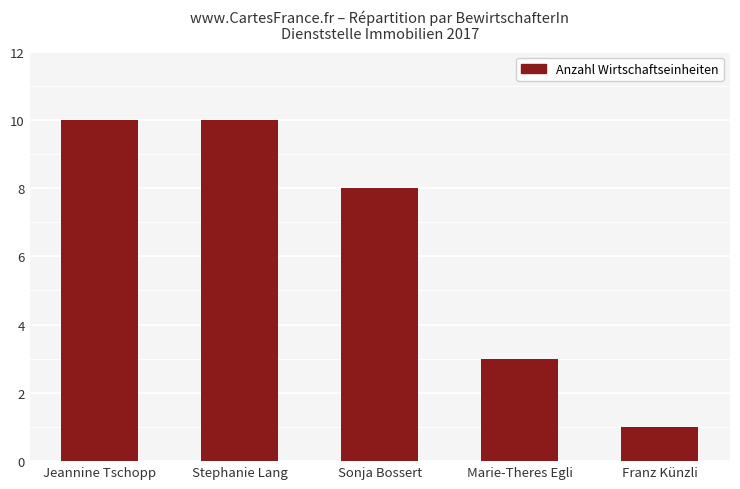

What is the value of the 1st bar from the left?

10